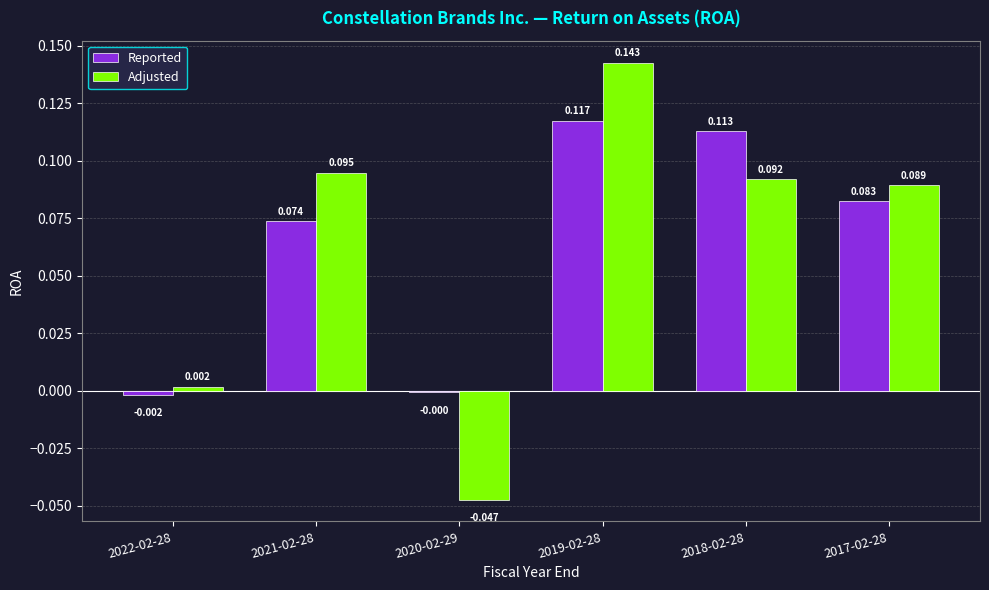

How many series are shown in this chart?

2